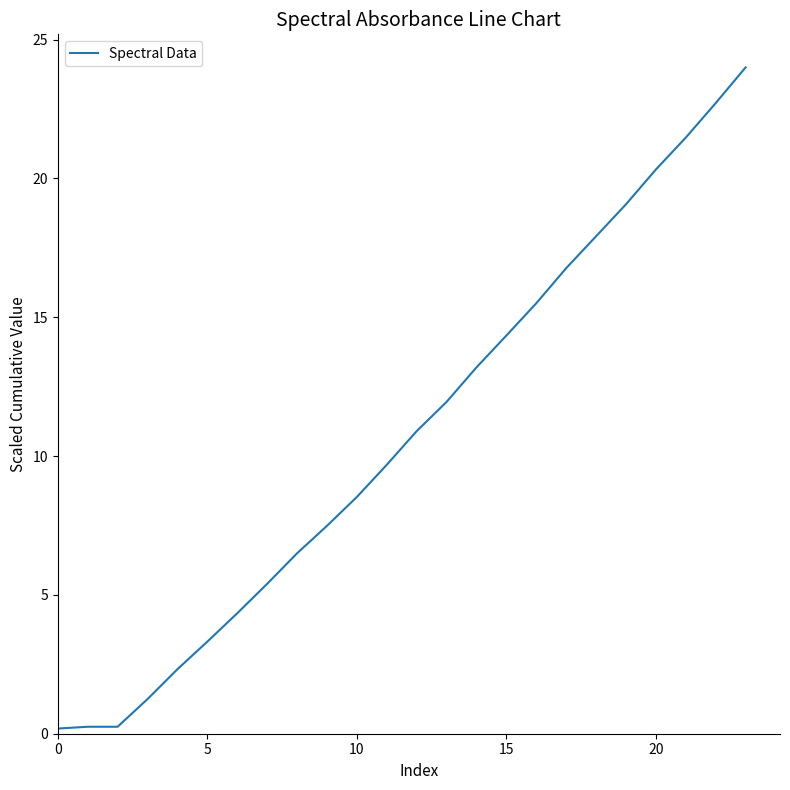

Does the chart display data point markers on the line(s)?

No